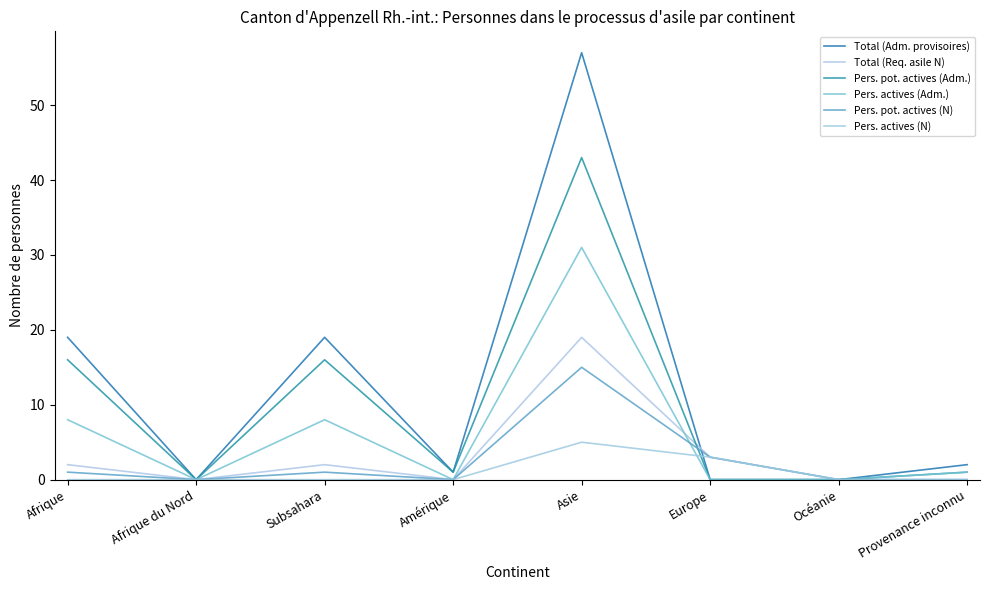

True or false: Total (Adm. provisoires) and Pers. pot. actives (Adm.) intersect in this chart.

False